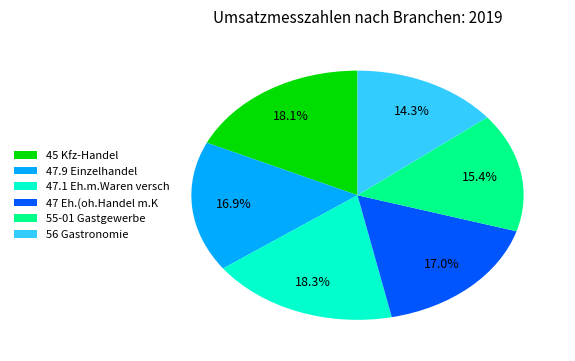

Approximately how many times larger is the value at 55-01 Gastgewerbe compared to 47 Eh.(oh.Handel m.K?

0.9